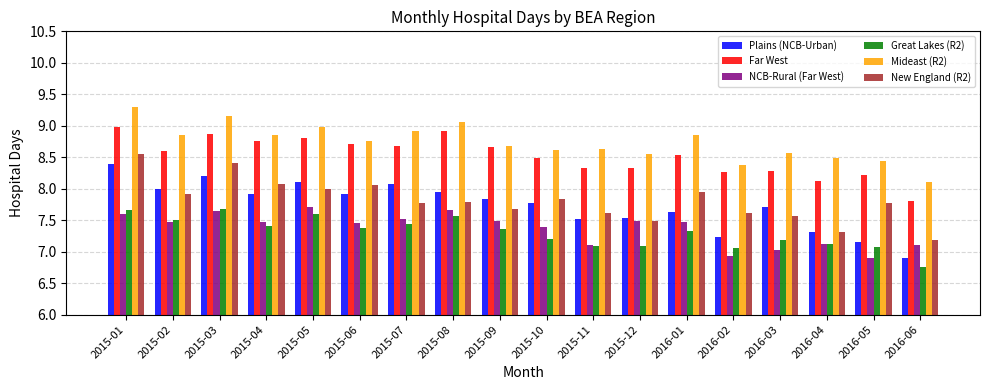

How many values in the Plains (NCB-Urban) series are below 7?

1